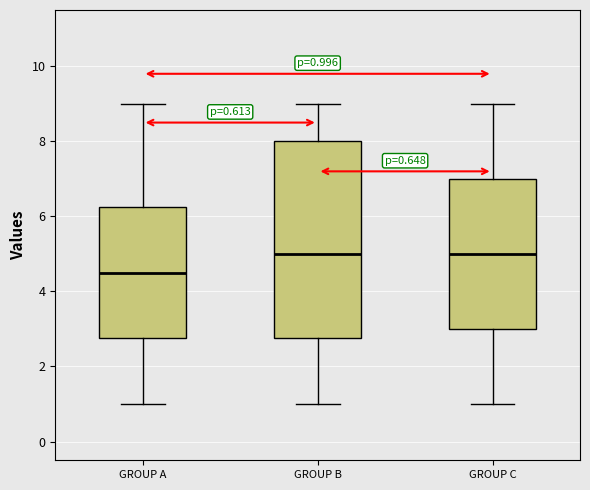

Comparing the boxes themselves (not the whiskers), which one is the tallest?

GROUP B